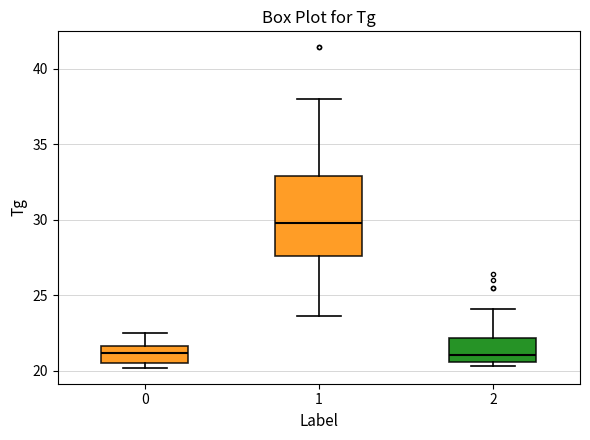

Where does the upper whisker of the box at x = 0 end on the y-axis? The values are not printed on the chart, so give them approximately, as read against the axis.

22.5